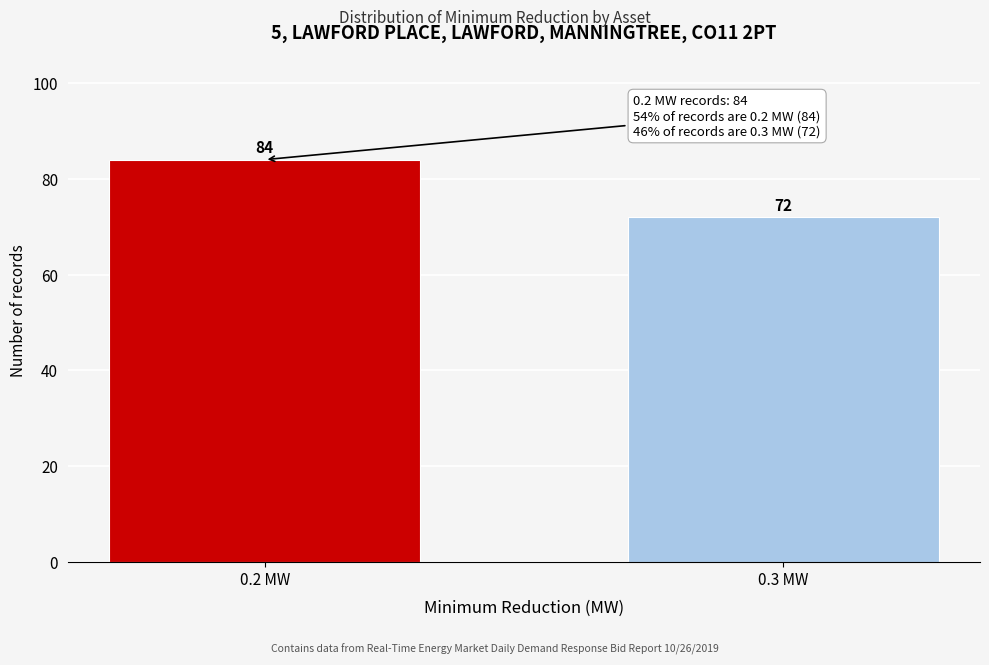

Reading left to right, transcribe all the data shown in this chart.

84	72